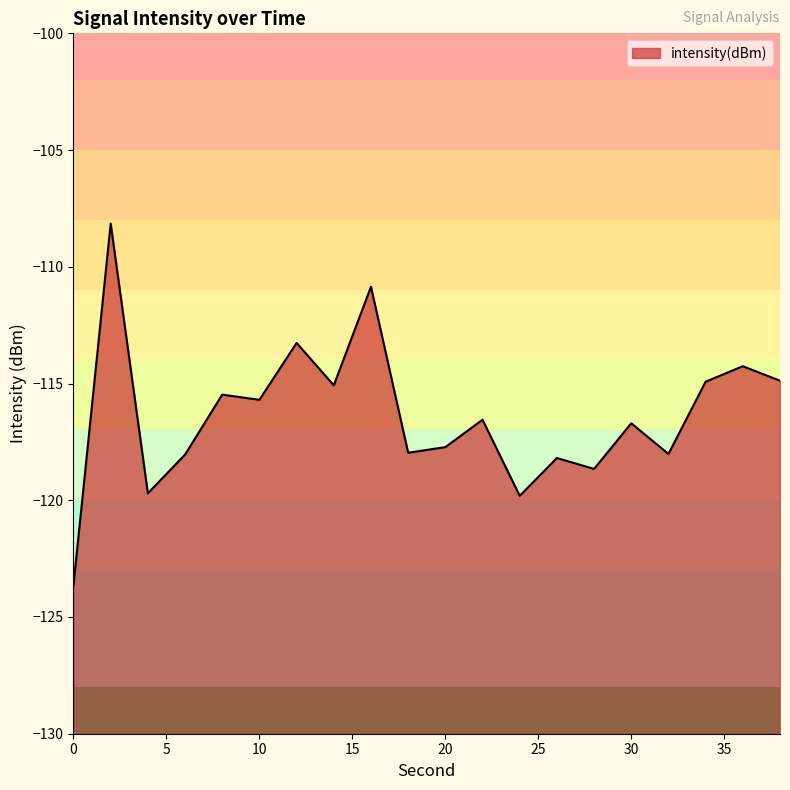

At which category does the data reach its first local peak?

2